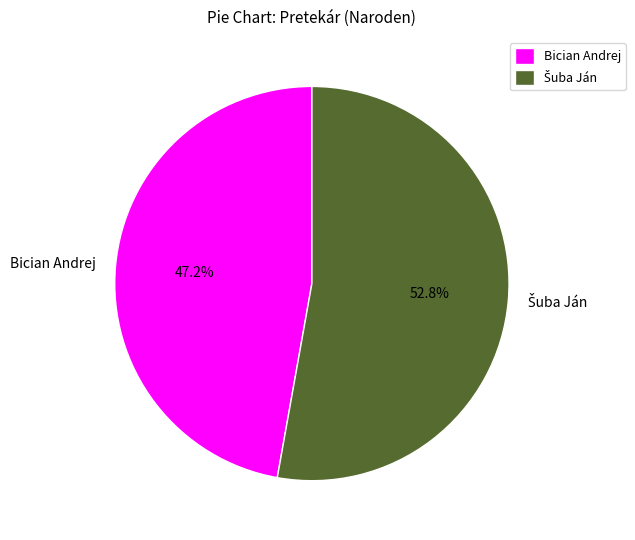

Which slice is the smallest?

Bician Andrej